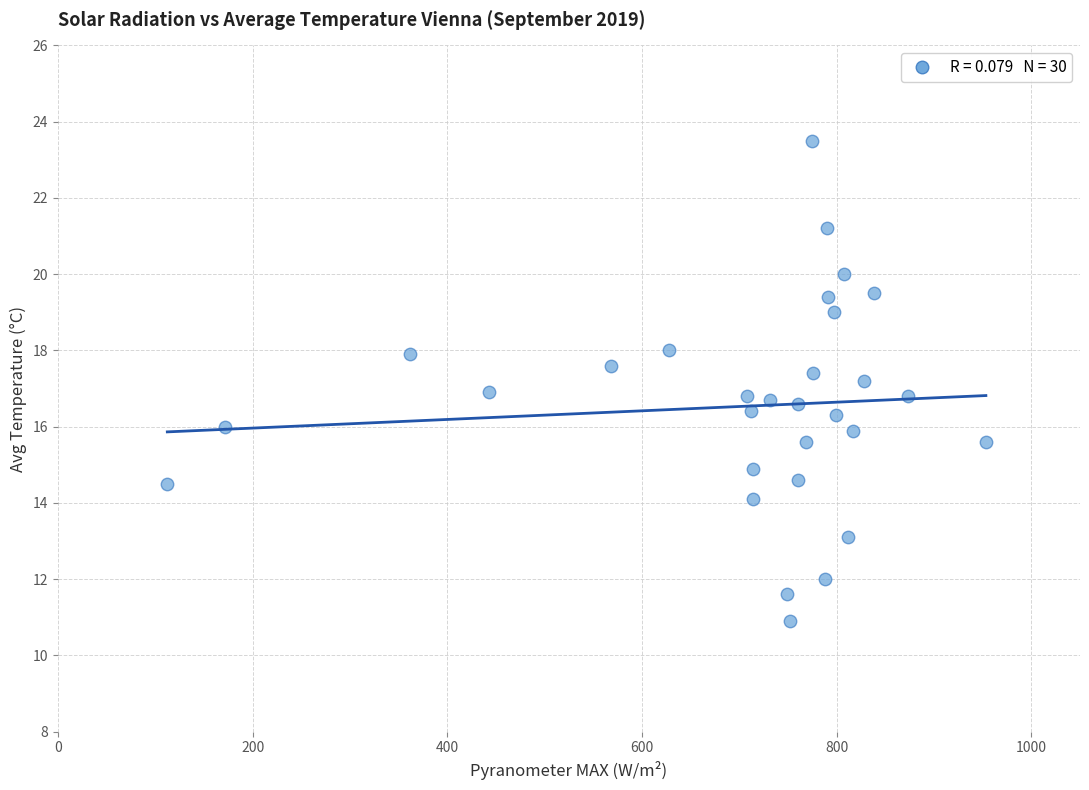

What is the range of X values (max minus min)?

841.0